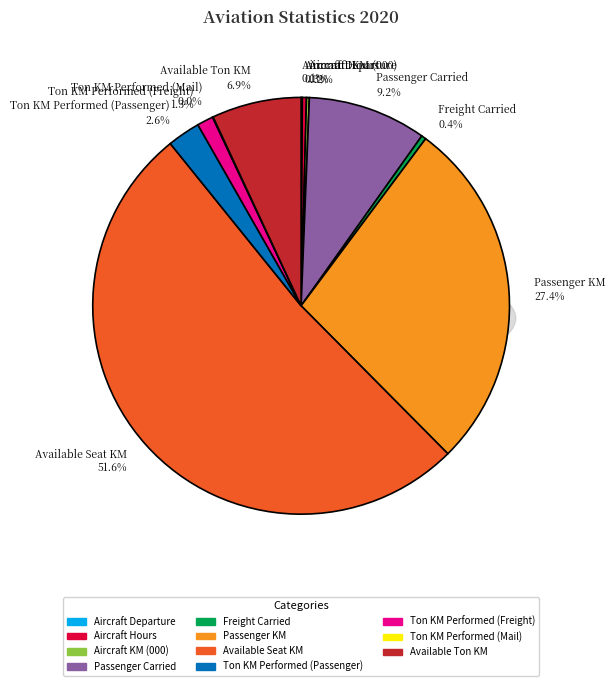

What is the change in value from Aircraft Departure to Ton KM Performed (Mail)?

-10215